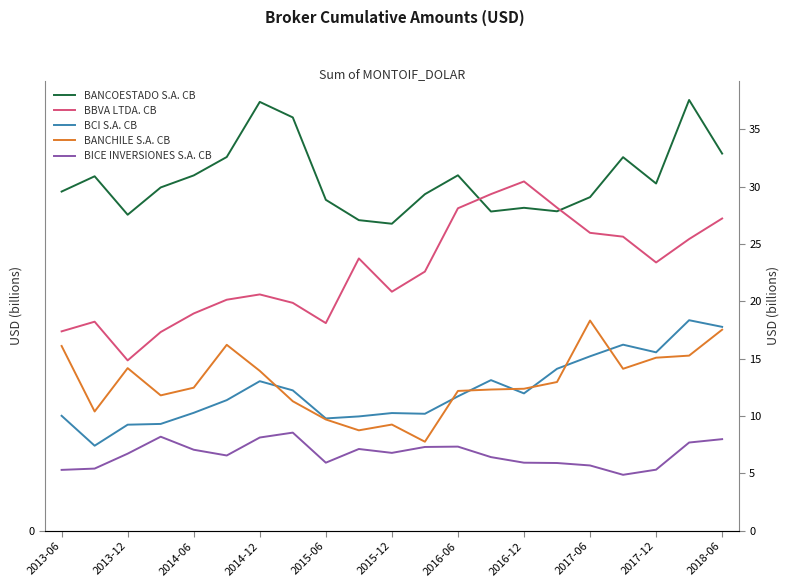

At how many categories does at least one series exceed 31?

7